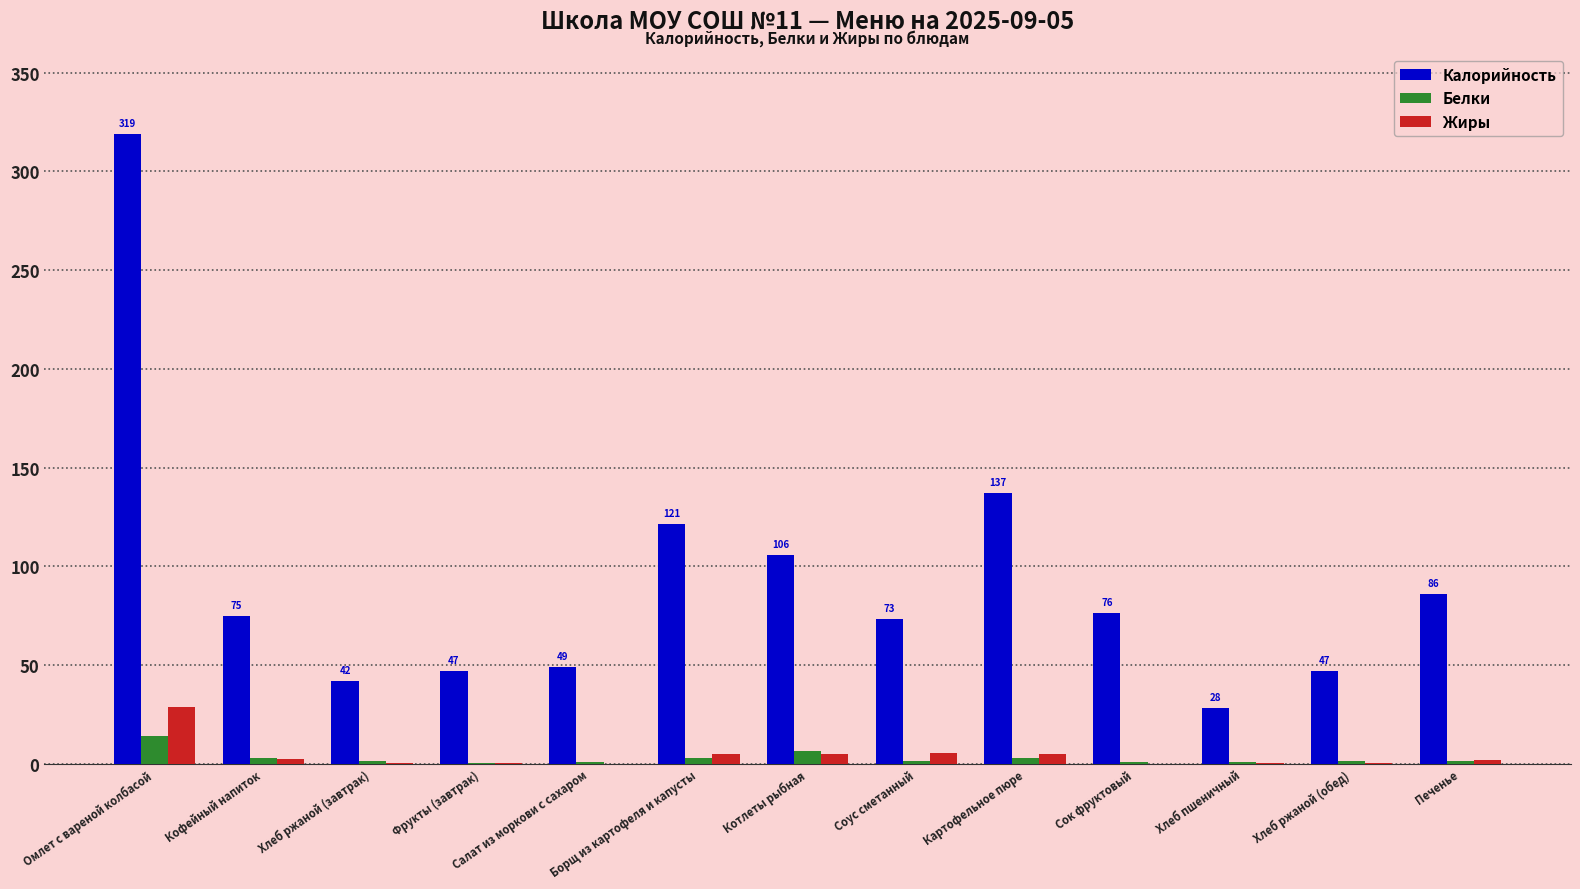

What is the maximum value shown in the chart?

319.2